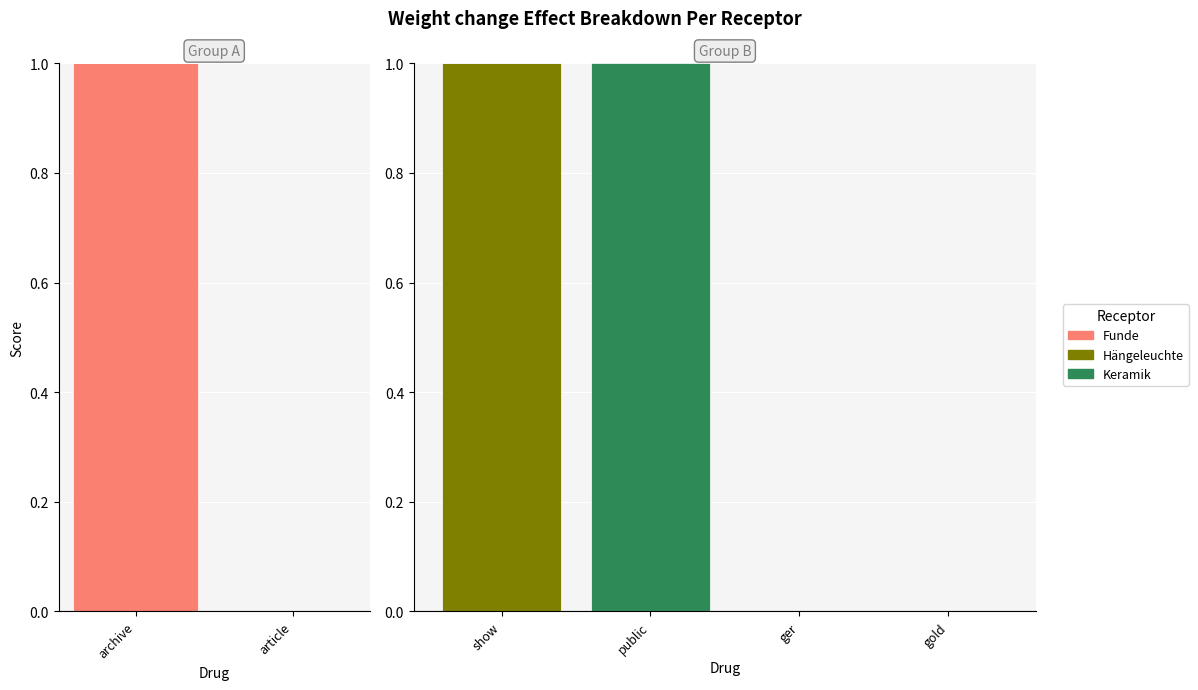

What are all the series names shown in the legend?

Funde, Hängeleuchte, Keramik